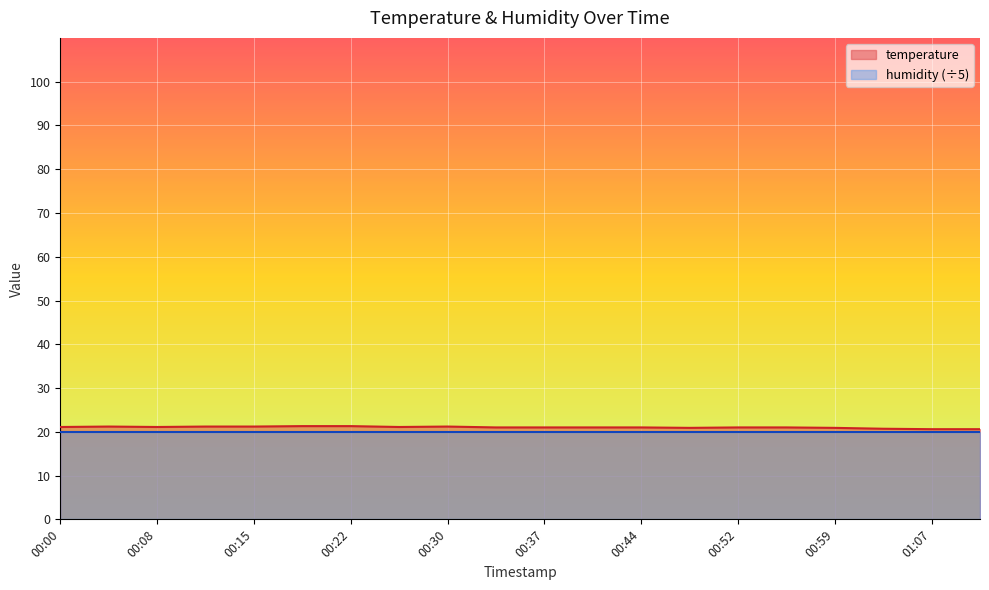

How many values exceed 21?

9